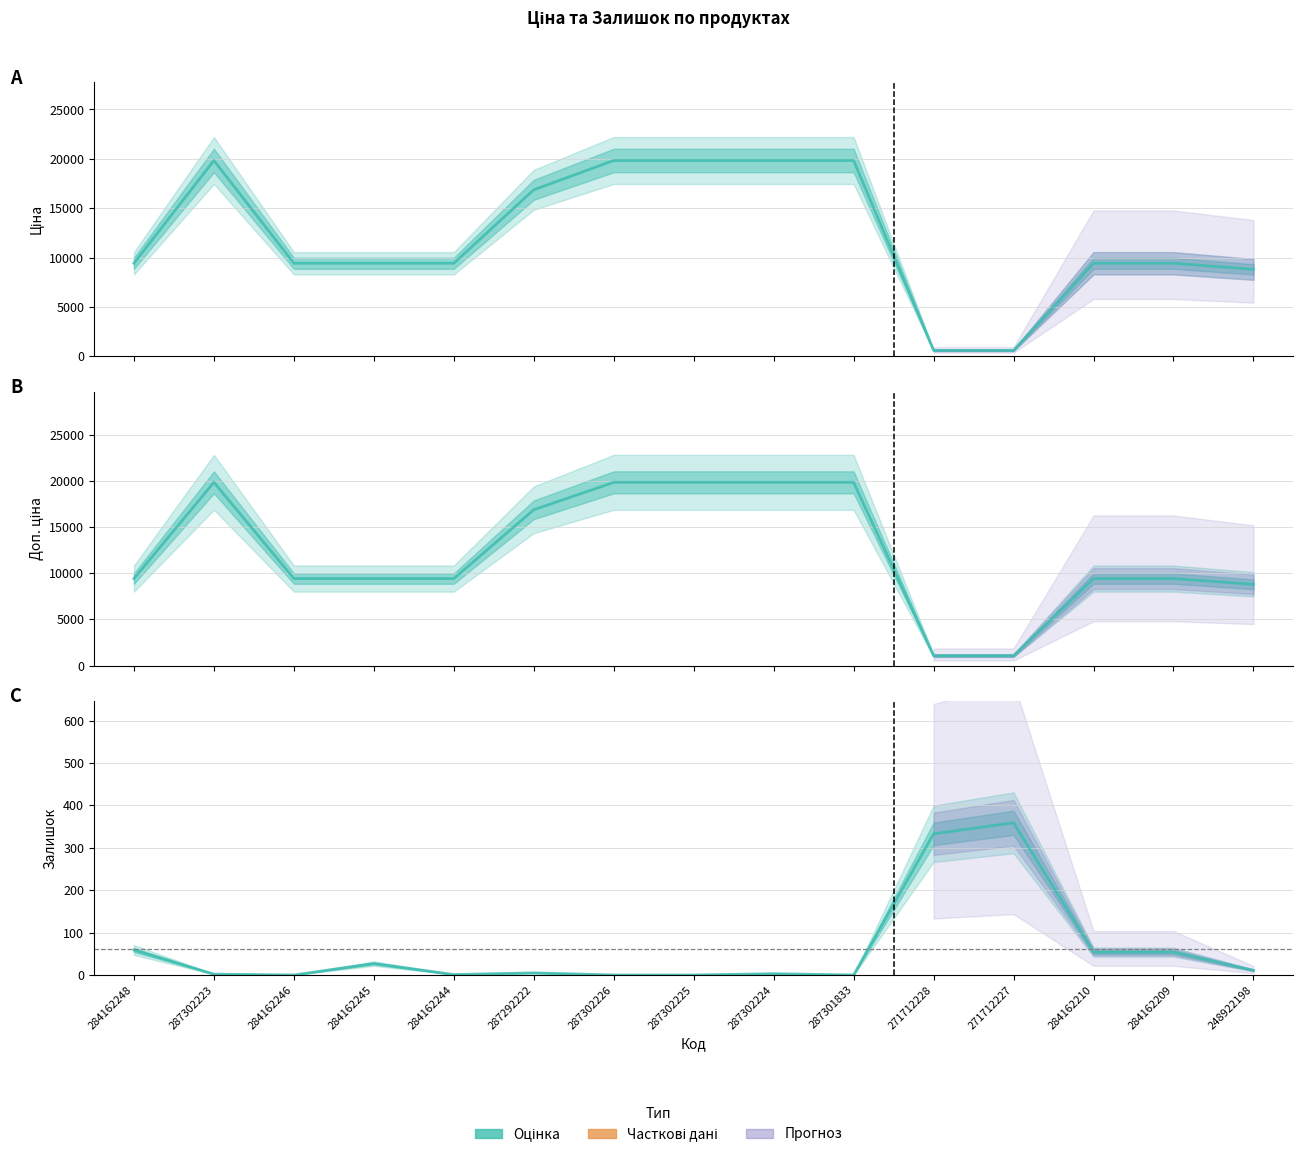

What is the sum of the Залишок values at 271712227 and 284162248?

418.0